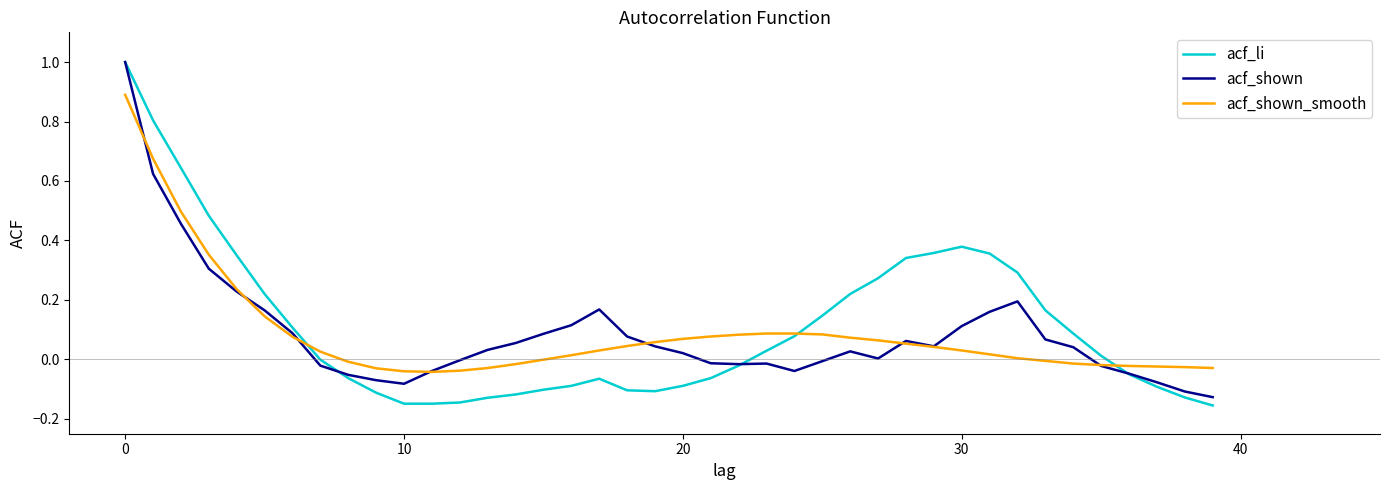

What is the sum of all acf_li values?

4.4